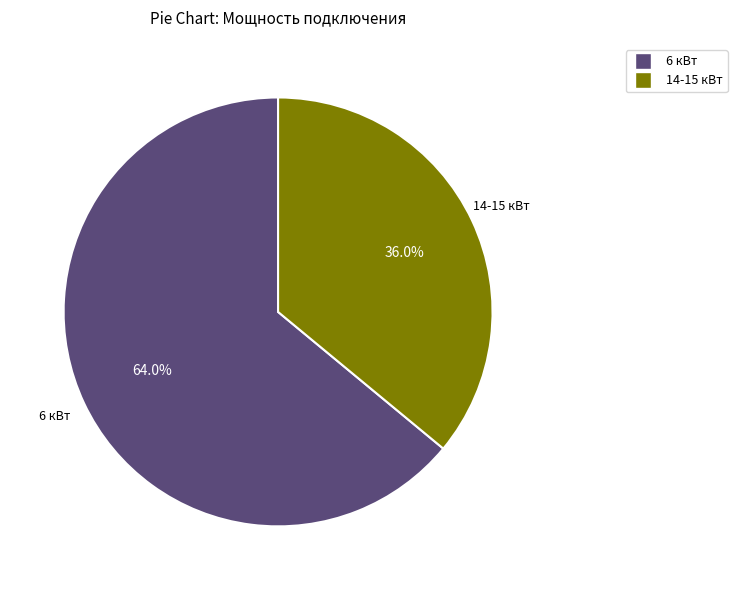

What is the majority slice?

6 кВт